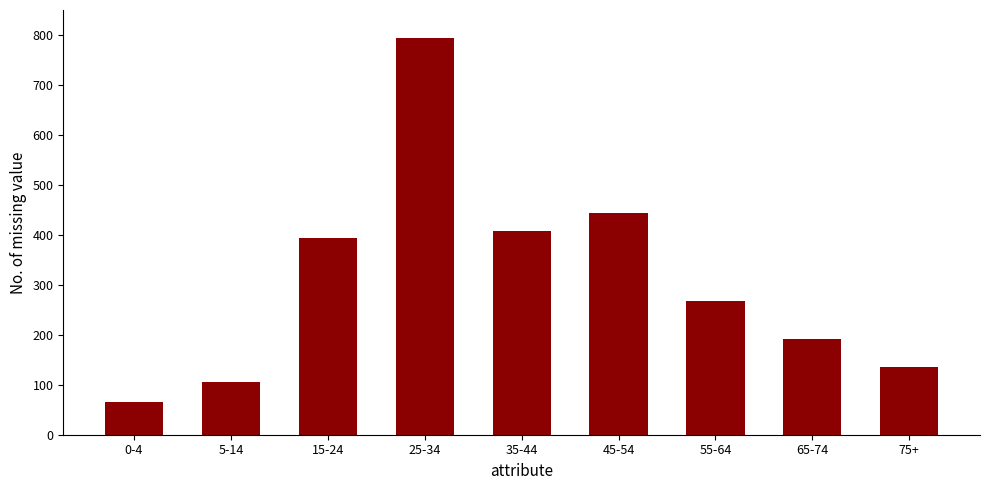

Reading left to right, transcribe all the data shown in this chart.

66	106	393	793	407	444	267	191	136